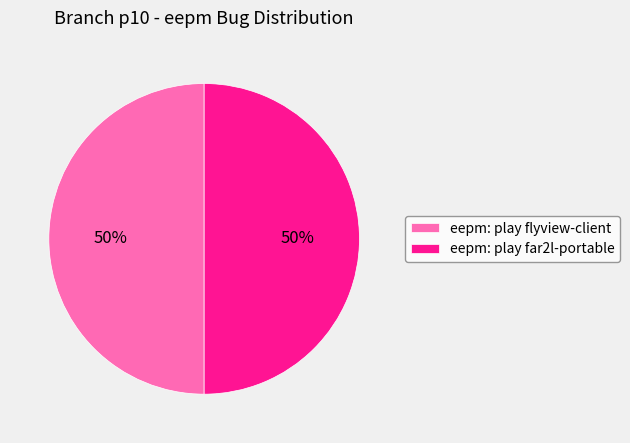

How many slices are in this pie chart?

2